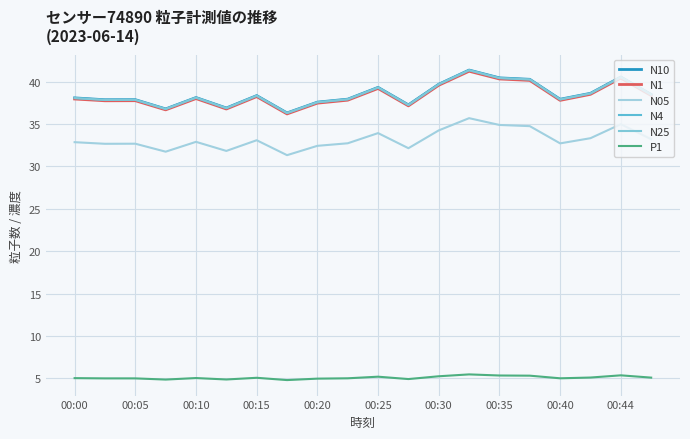

Does the chart have visible grid lines?

Yes